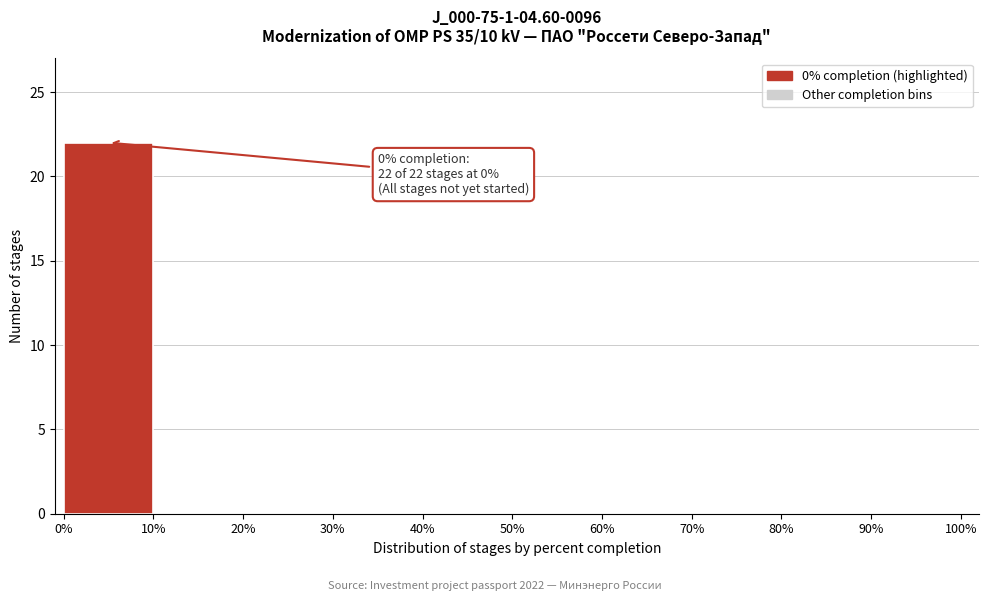

Which range on the x-axis has the tallest bar?

0% to 10%